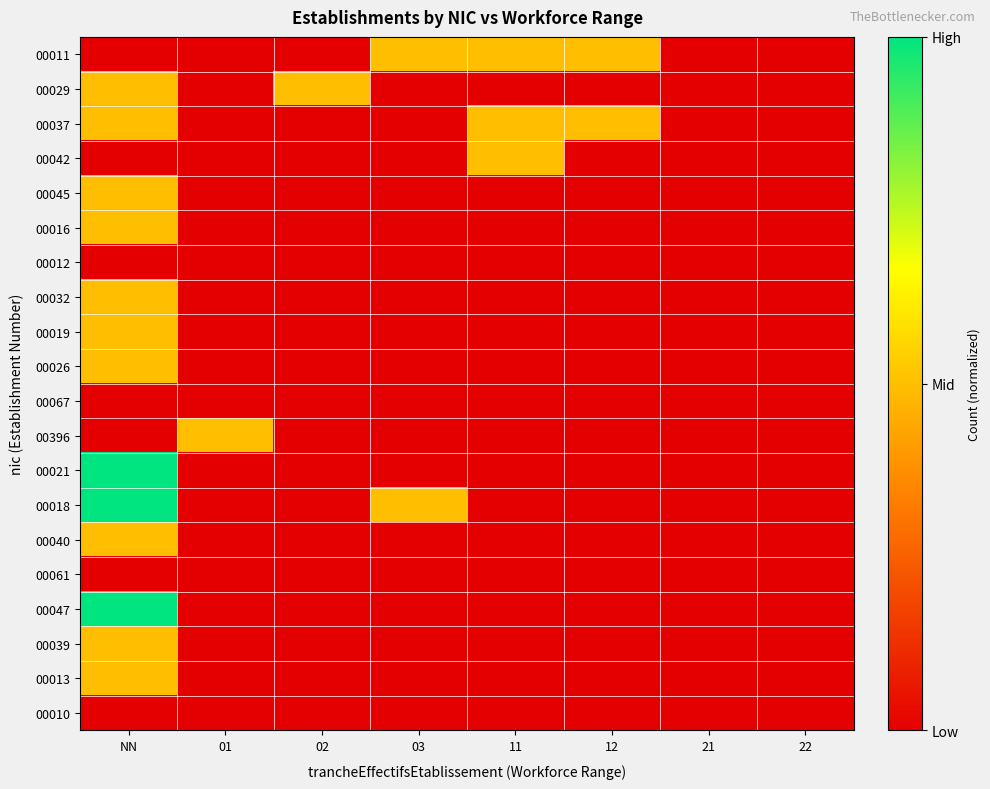

Reading left to right, list all the values displayed in this chart.

00011: NN=0.0	01=0.0	02=0.0	03=0.5	11=0.5	12=0.5	21=0.0	22=0.0
00029: NN=0.5	01=0.0	02=0.5	03=0.0	11=0.0	12=0.0	21=0.0	22=0.0
00037: NN=0.5	01=0.0	02=0.0	03=0.0	11=0.5	12=0.5	21=0.0	22=0.0
00042: NN=0.0	01=0.0	02=0.0	03=0.0	11=0.5	12=0.0	21=0.0	22=0.0
00045: NN=0.5	01=0.0	02=0.0	03=0.0	11=0.0	12=0.0	21=0.0	22=0.0
00016: NN=0.5	01=0.0	02=0.0	03=0.0	11=0.0	12=0.0	21=0.0	22=0.0
00012: NN=0.0	01=0.0	02=0.0	03=0.0	11=0.0	12=0.0	21=0.0	22=0.0
00032: NN=0.5	01=0.0	02=0.0	03=0.0	11=0.0	12=0.0	21=0.0	22=0.0
00019: NN=0.5	01=0.0	02=0.0	03=0.0	11=0.0	12=0.0	21=0.0	22=0.0
00026: NN=0.5	01=0.0	02=0.0	03=0.0	11=0.0	12=0.0	21=0.0	22=0.0
00067: NN=0.0	01=0.0	02=0.0	03=0.0	11=0.0	12=0.0	21=0.0	22=0.0
00396: NN=0.0	01=0.5	02=0.0	03=0.0	11=0.0	12=0.0	21=0.0	22=0.0
00021: NN=1.0	01=0.0	02=0.0	03=0.0	11=0.0	12=0.0	21=0.0	22=0.0
00018: NN=1.0	01=0.0	02=0.0	03=0.5	11=0.0	12=0.0	21=0.0	22=0.0
00040: NN=0.5	01=0.0	02=0.0	03=0.0	11=0.0	12=0.0	21=0.0	22=0.0
00061: NN=0.0	01=0.0	02=0.0	03=0.0	11=0.0	12=0.0	21=0.0	22=0.0
00047: NN=1.0	01=0.0	02=0.0	03=0.0	11=0.0	12=0.0	21=0.0	22=0.0
00039: NN=0.5	01=0.0	02=0.0	03=0.0	11=0.0	12=0.0	21=0.0	22=0.0
00013: NN=0.5	01=0.0	02=0.0	03=0.0	11=0.0	12=0.0	21=0.0	22=0.0
00010: NN=0.0	01=0.0	02=0.0	03=0.0	11=0.0	12=0.0	21=0.0	22=0.0